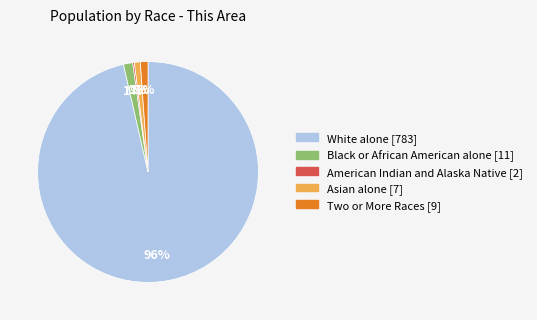

Is there a majority slice in this chart?

Yes